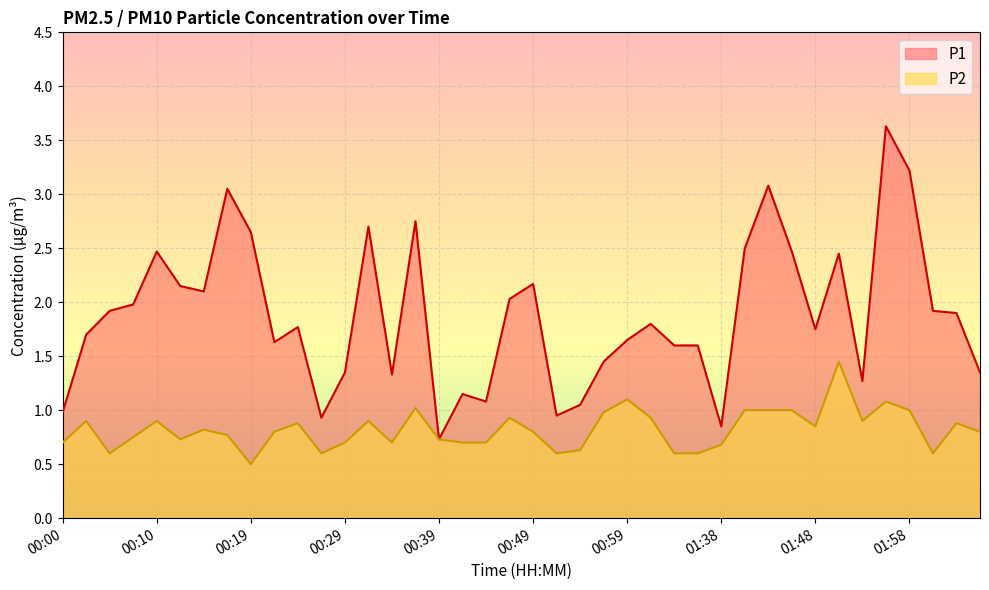

List the series in order of their overall mean, highest first.

P1, P2